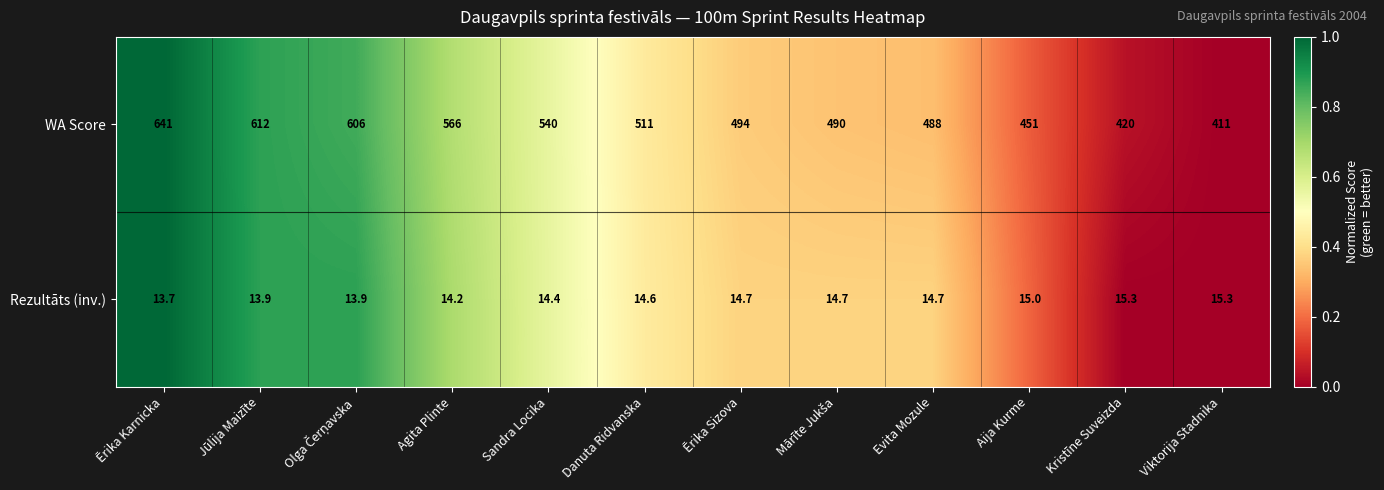

At which label does WA Score first exceed 511?

Ērika Karnicka